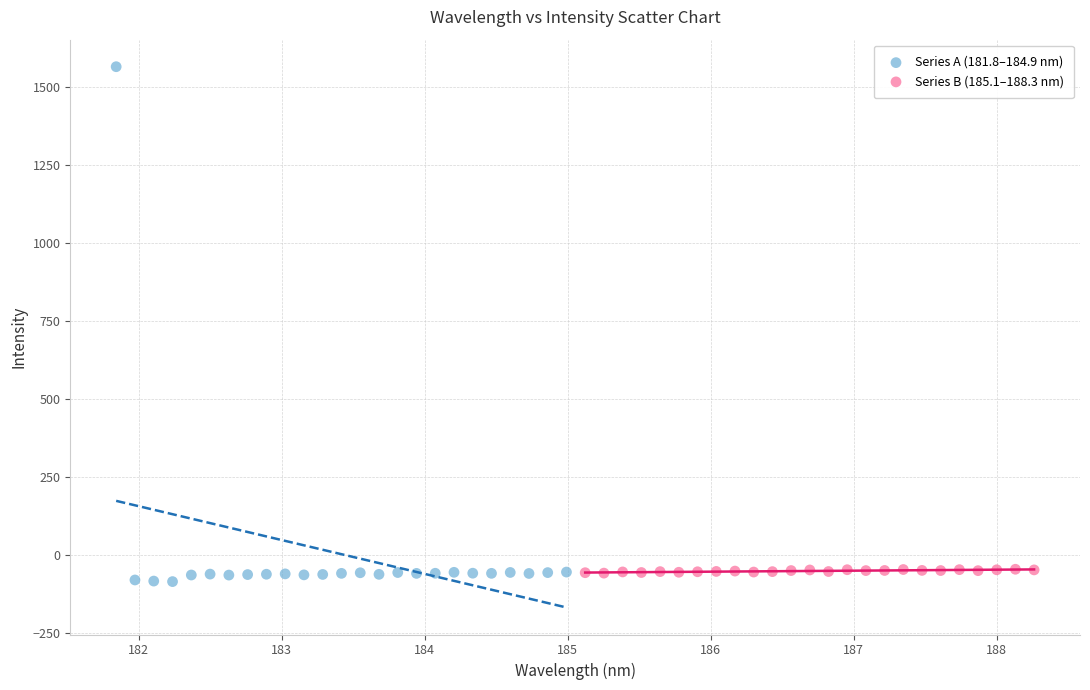

What are all the series names shown in the legend?

Series A (181.8–184.9 nm), Series B (185.1–188.3 nm)